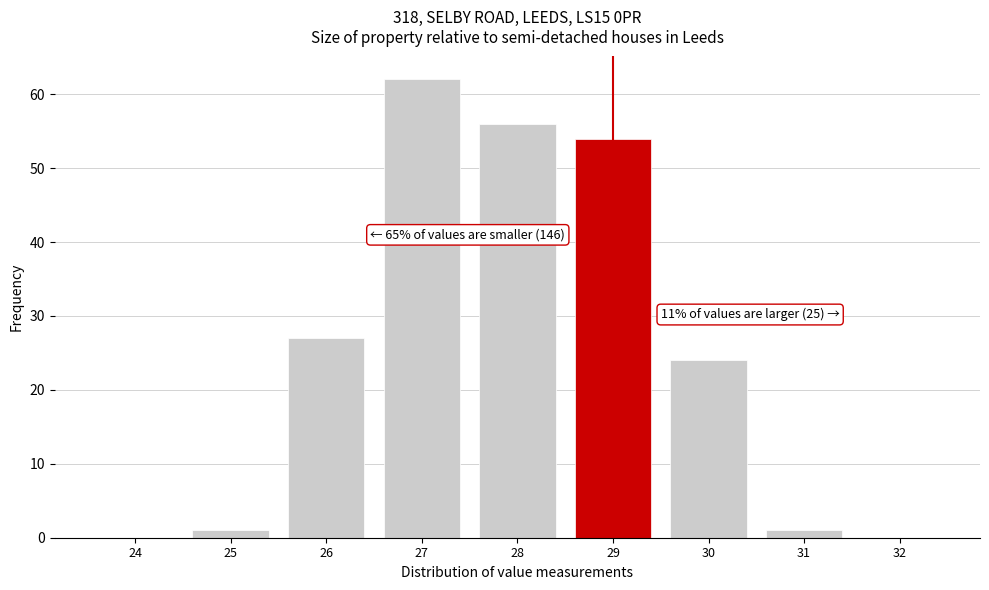

Reading left to right, list all the values displayed in this chart.

24=0	25=1	26=27	27=62	28=56	29=54	30=24	31=1	32=0